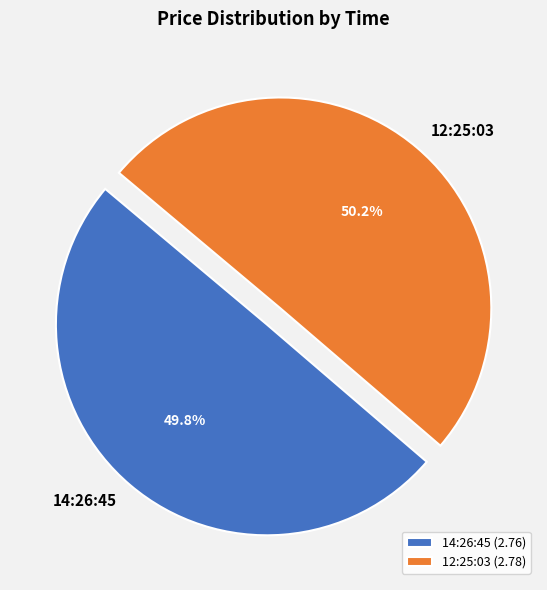

What percentage is the 12:25:03 slice, to the nearest percent?

50%